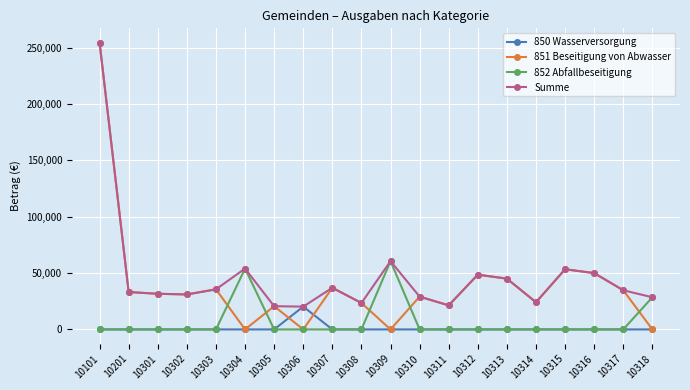

Which series changed the most between 10306 and 10312?

851 Beseitigung von Abwasser